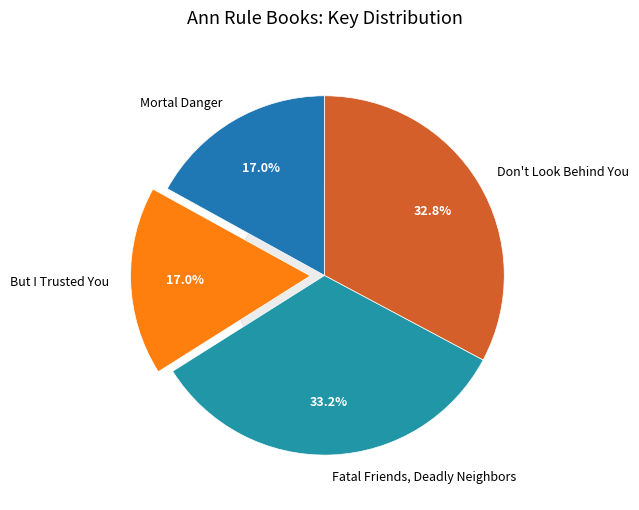

To the nearest percent, what is the difference between the largest and smallest slice percentages?

16%